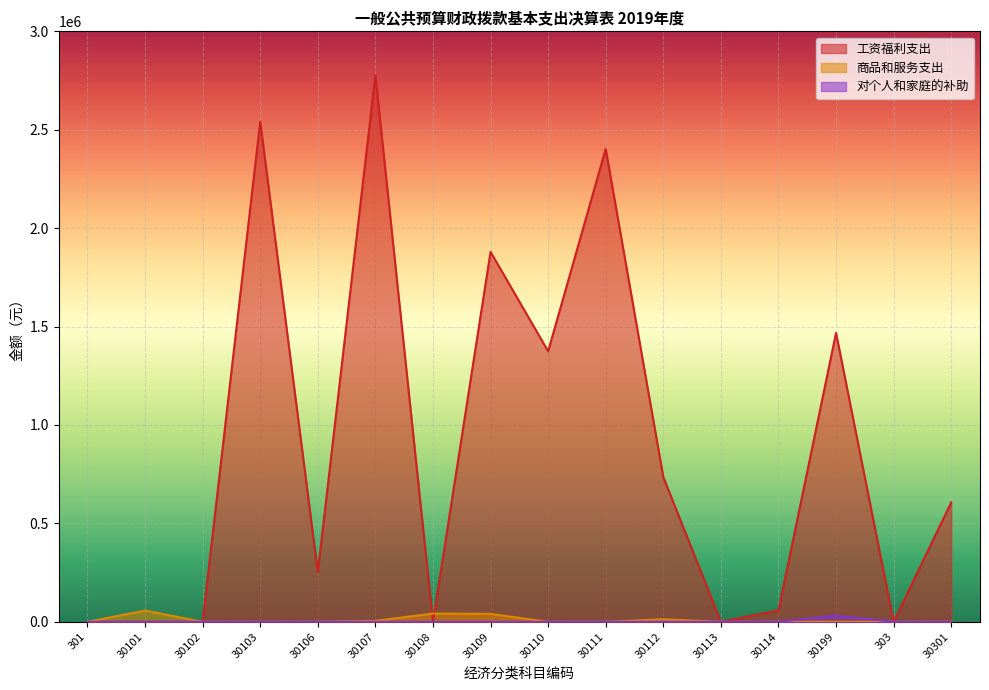

What is the greatest value displayed?

2777005.3